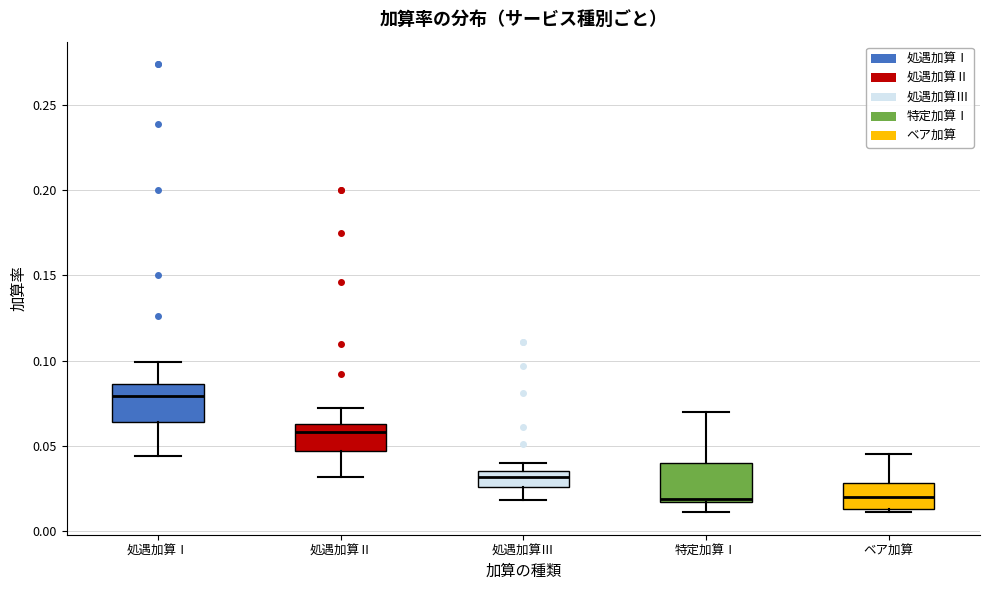

Reading left to right, read every box against the y-axis: the position of its median line, the range the box covers, and the ends of its whiskers. The values are not printed on the chart, so give them approximately, as read against the axis.

処遇加算Ⅰ: median 0.080, box 0.065 to 0.085, whiskers 0.045 to 0.100
処遇加算Ⅱ: median 0.060, box 0.045 to 0.065, whiskers 0.030 to 0.070
処遇加算Ⅲ: median 0.030, box 0.025 to 0.035, whiskers 0.020 to 0.040
特定加算Ⅰ: median 0.020, box 0.015 to 0.040, whiskers 0.010 to 0.070
ベア加算: median 0.020, box 0.015 to 0.030, whiskers 0.010 to 0.045